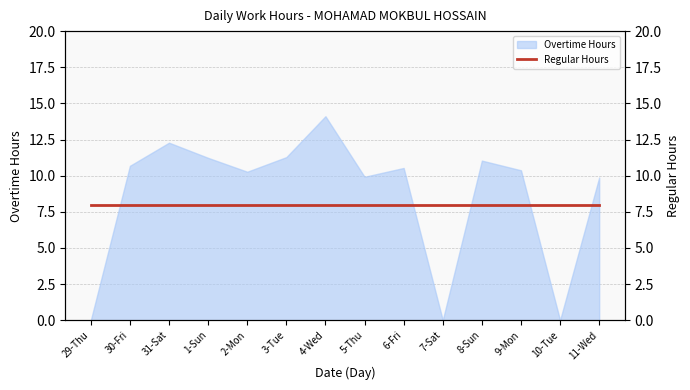

Rank the categories by value from lowest to highest.

29-Thu, 7-Sat, 10-Tue, 11-Wed, 5-Thu, 2-Mon, 9-Mon, 6-Fri, 30-Fri, 8-Sun, 1-Sun, 3-Tue, 31-Sat, 4-Wed